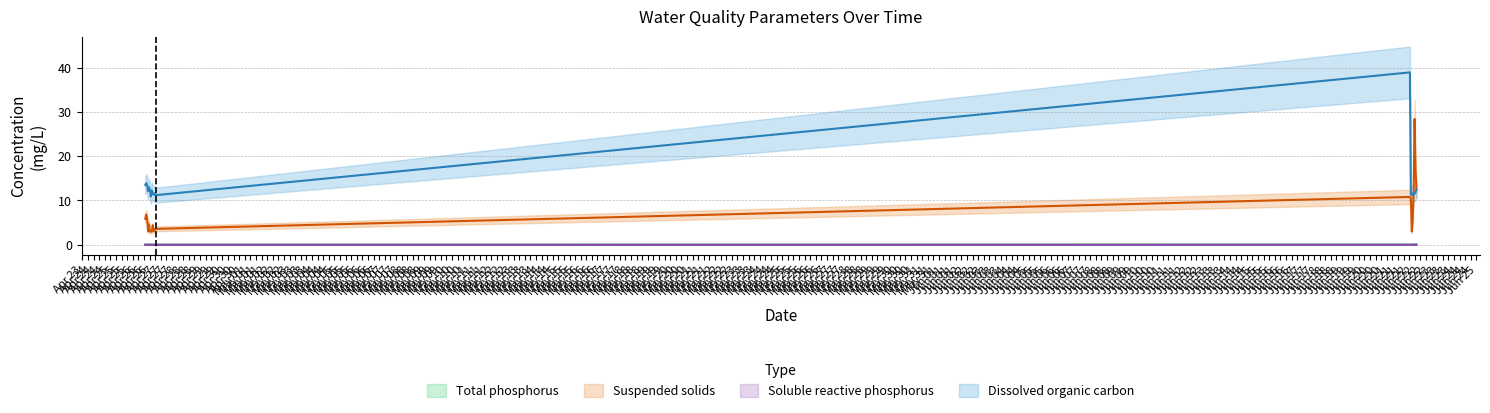

How many data points in Dissolved organic carbon are less than 11?

1